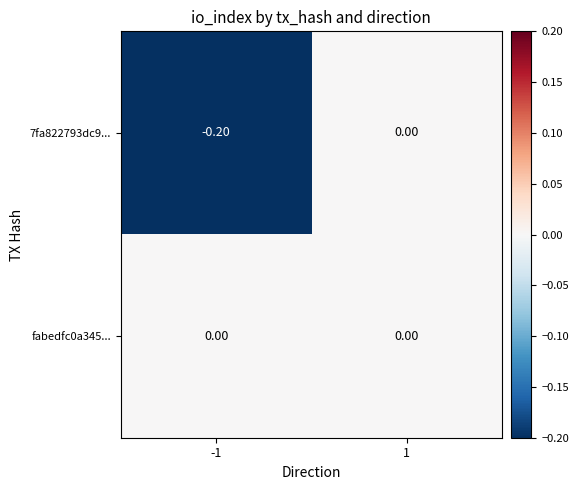

Rank the series at -1 from highest to lowest value.

fabedfc0a345..., 7fa822793dc9...